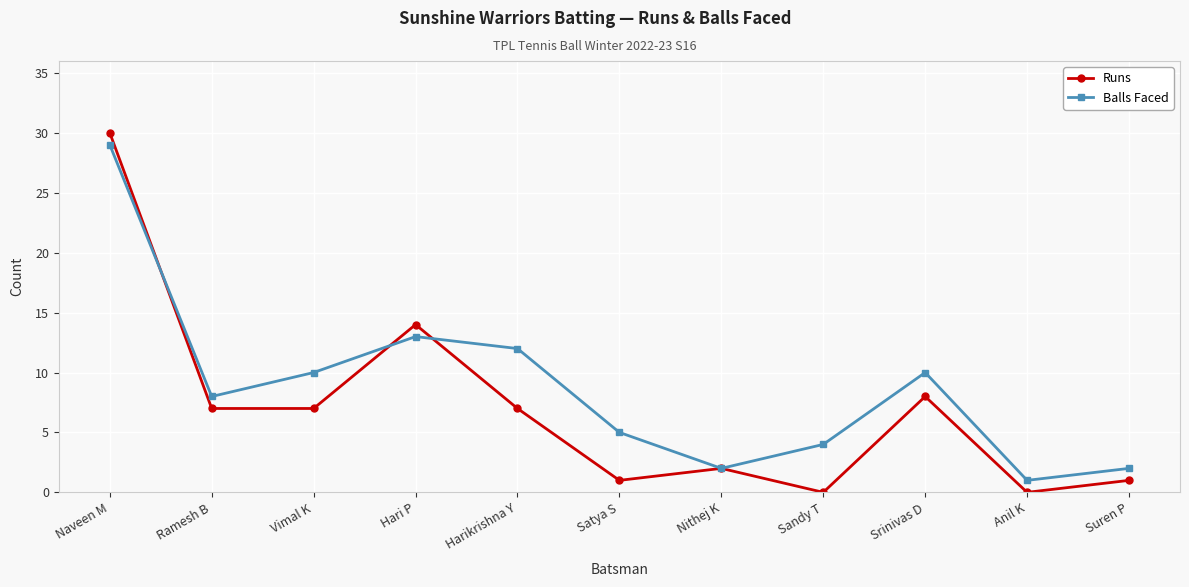

What is the difference between the maximum and second lowest values in the Runs series?

30